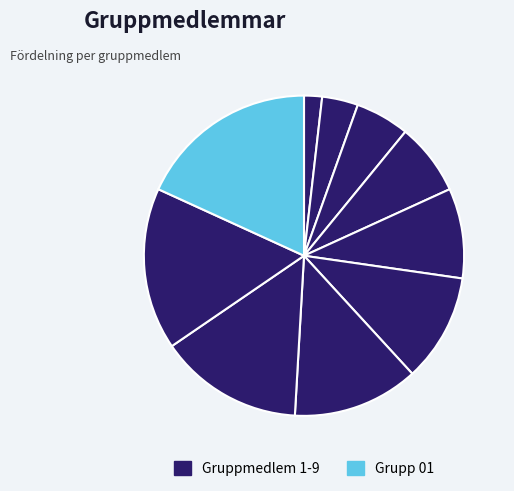

Count the number of slices in the pie.

10